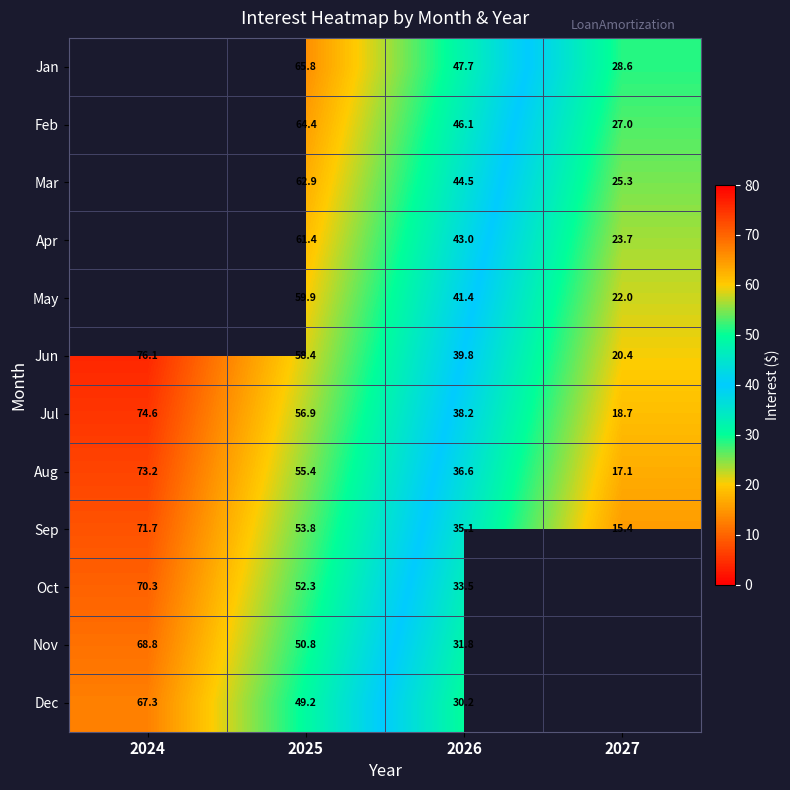

At 2026, list the series in order from largest to smallest.

Jan, Feb, Mar, Apr, May, Jun, Jul, Aug, Sep, Oct, Nov, Dec